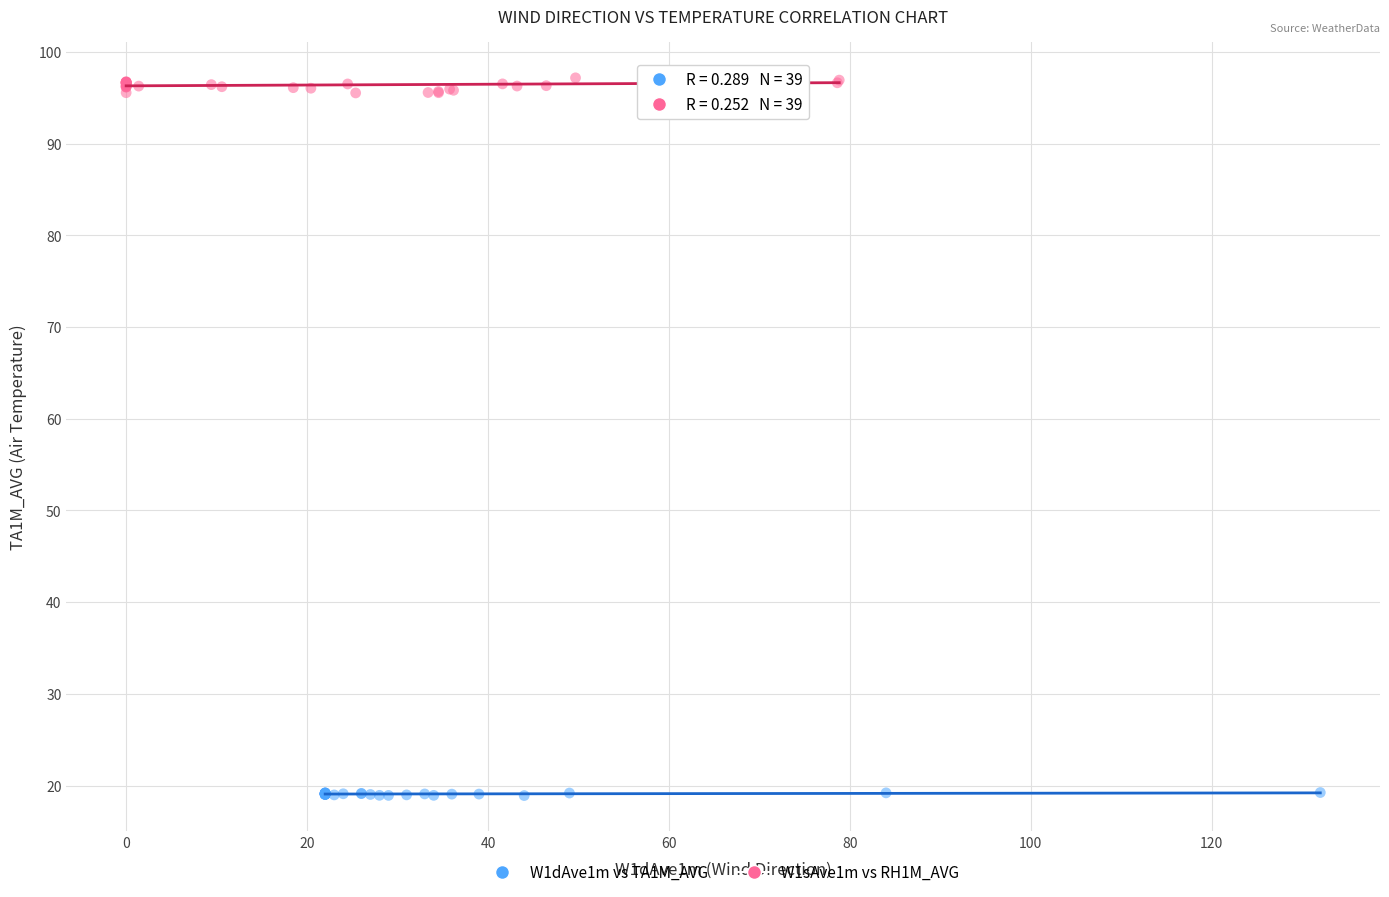

Which series contains the highest Y value?

W1sAve1m vs RH1M_AVG